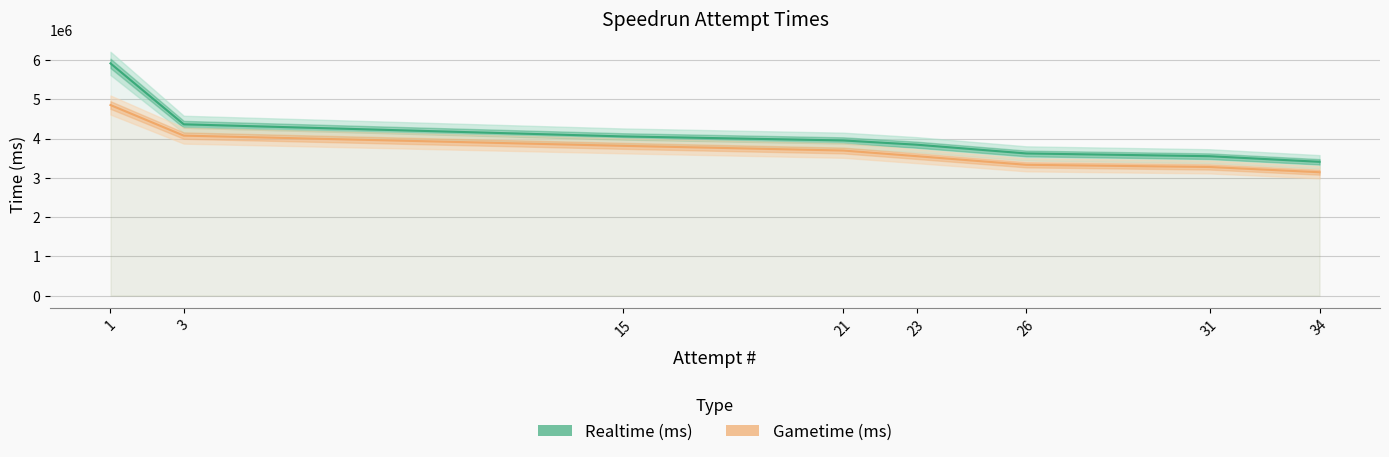

Rank the series at 31 from lowest to highest value.

Gametime (ms), Realtime (ms)